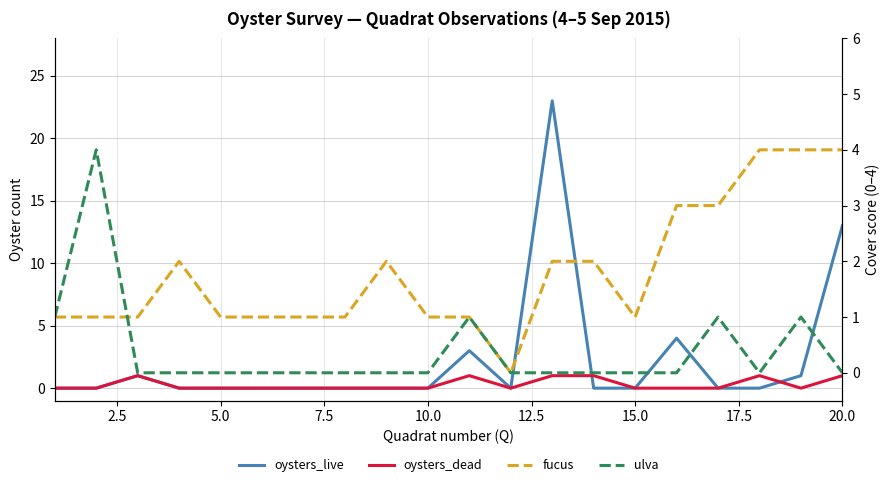

Is the value of fucus at 12 greater than the value of ulva at 15.0?

Yes